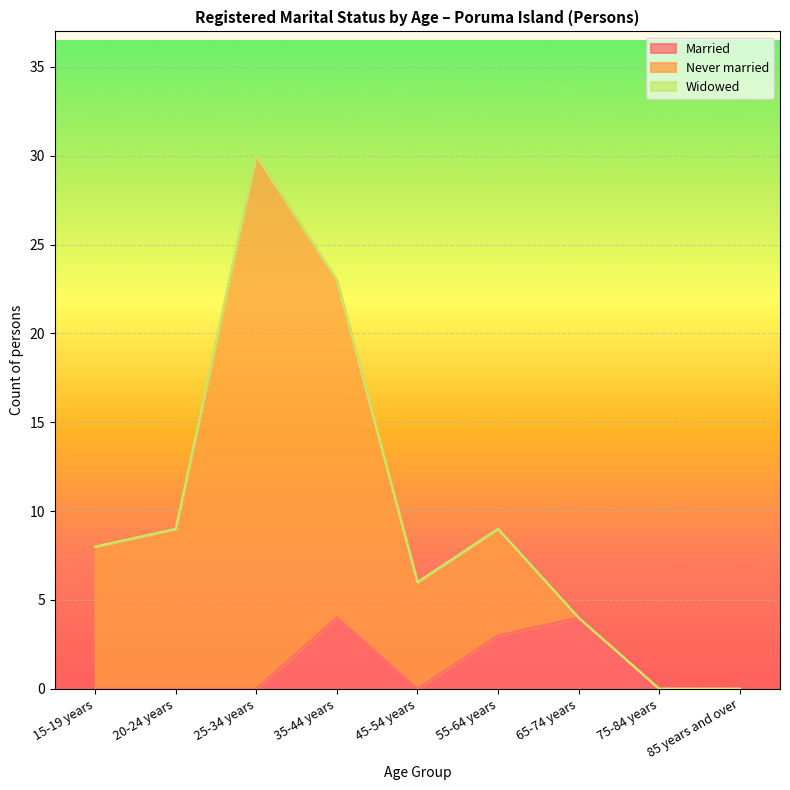

What is the total value across all series at 45-54 years?

6